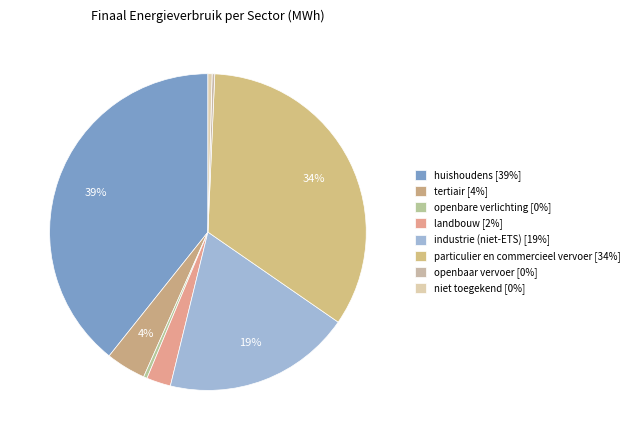

How many slices are in this pie chart?

8